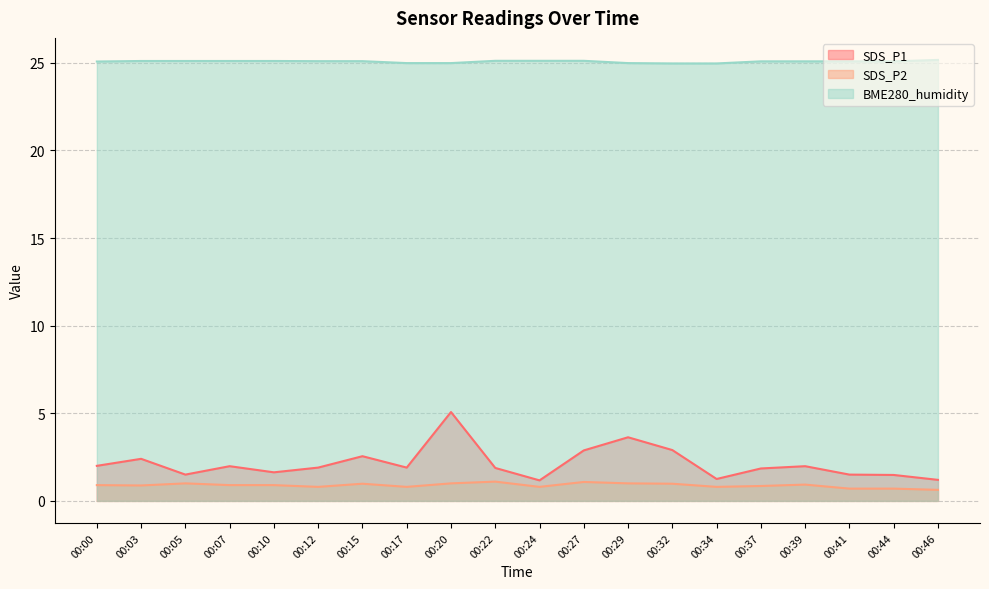

What is the greatest value displayed?

25.2